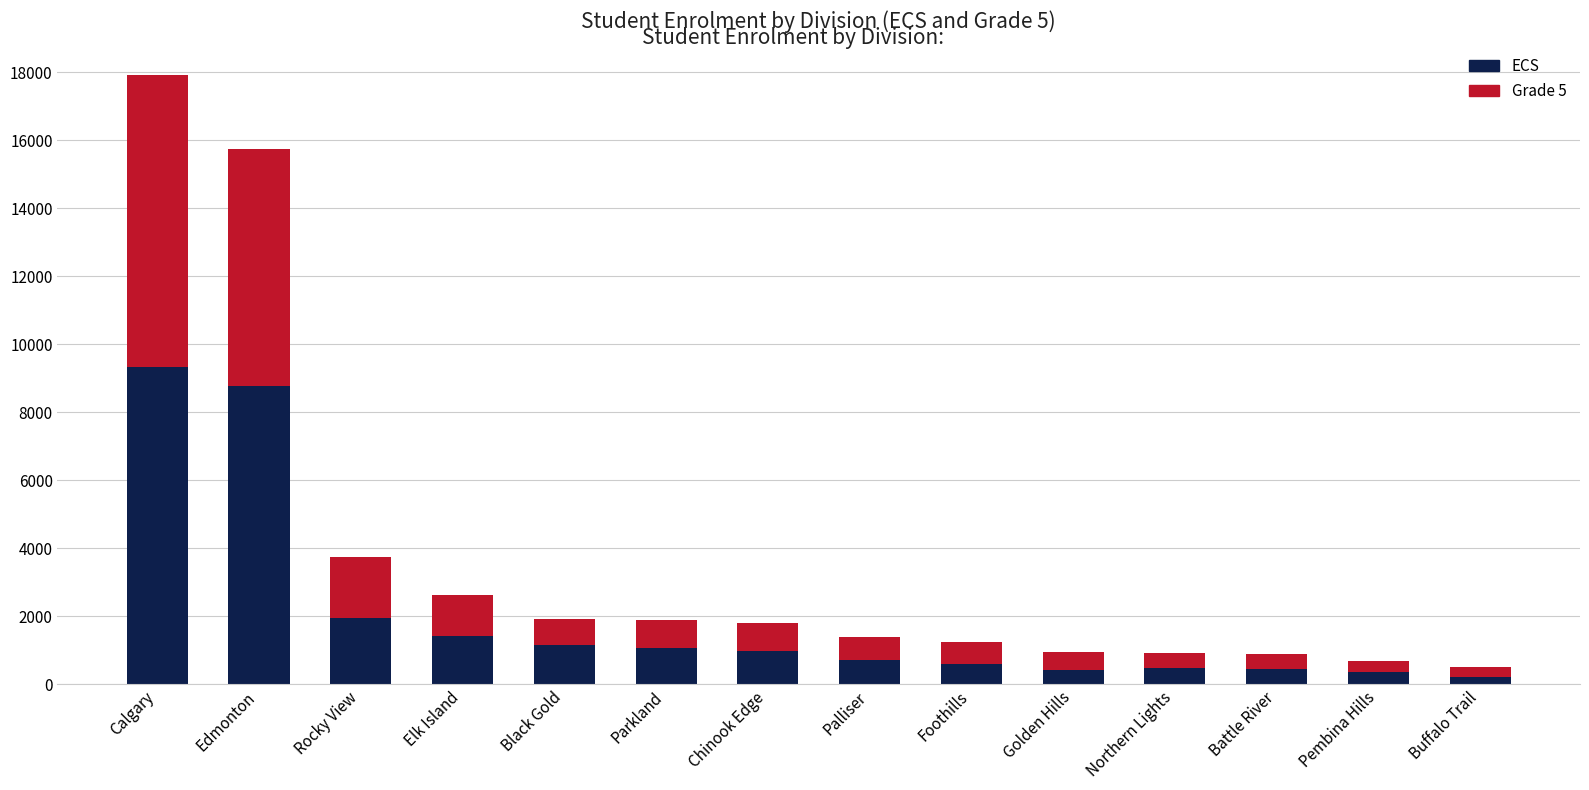

At which category is the sum across all series the highest?

Calgary